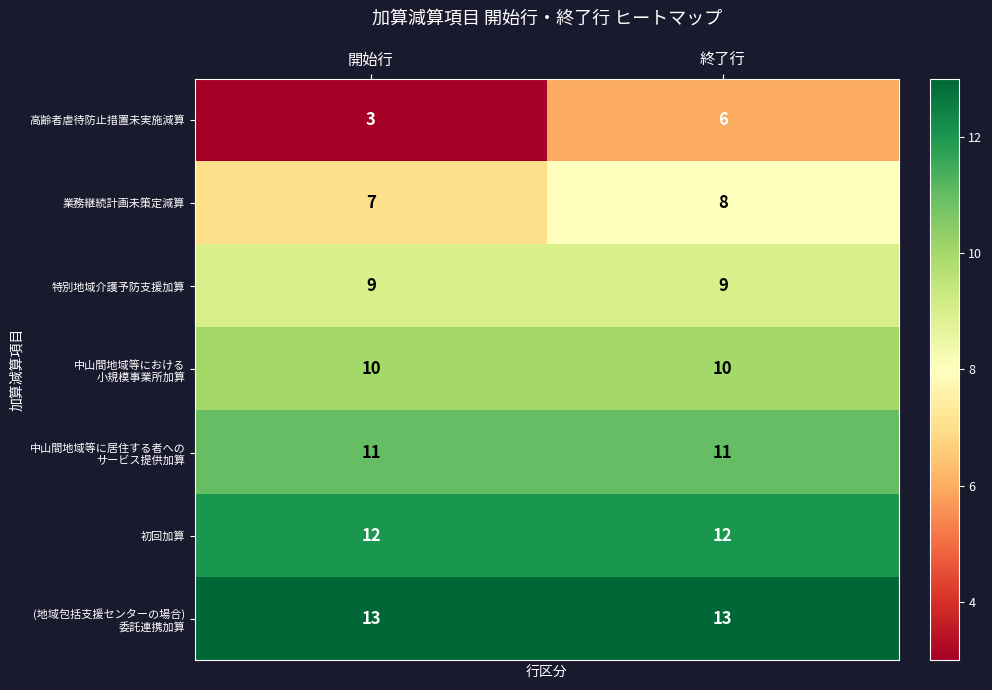

How many series are shown in this chart?

7